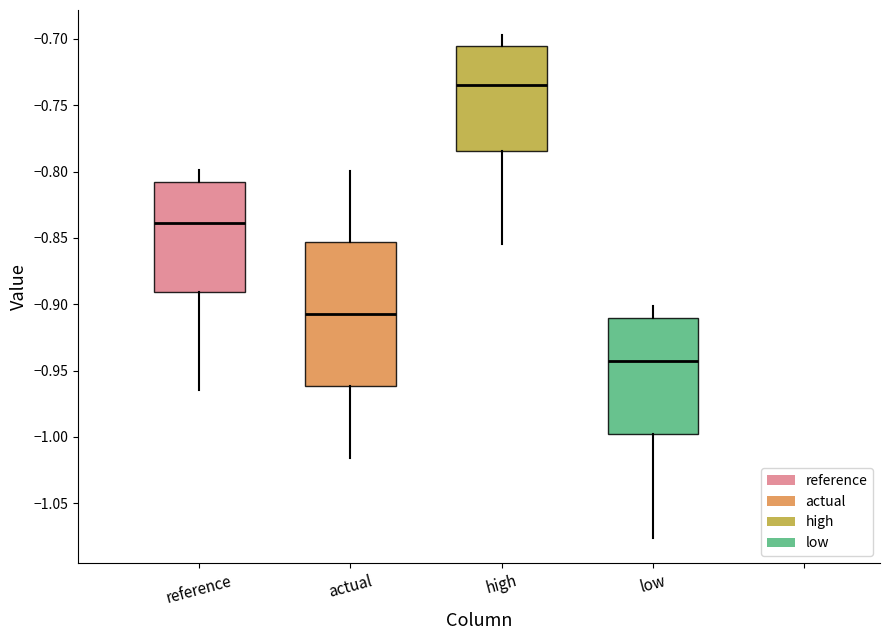

Comparing the boxes themselves (not the whiskers), which one is the tallest?

actual